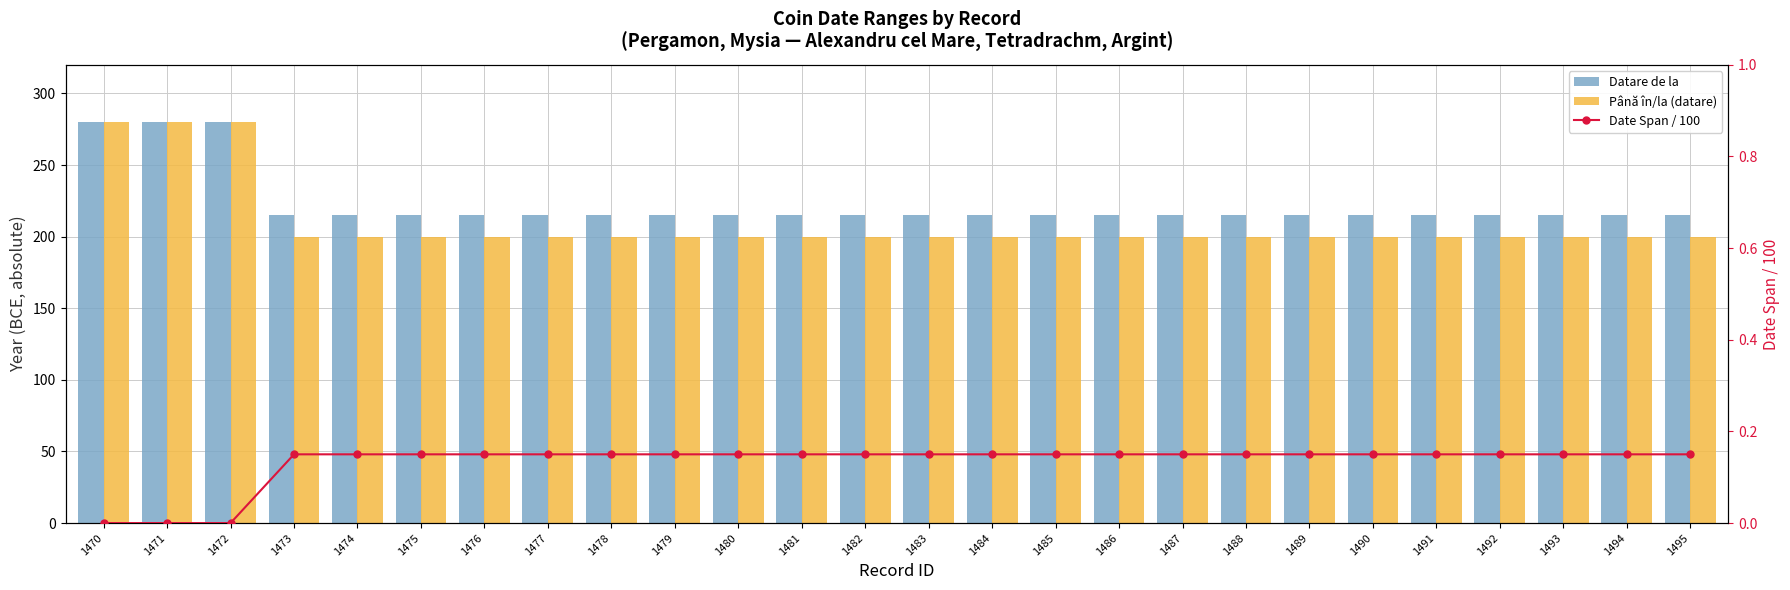

Reading left to right, what are all the values shown in this chart?

Datare de la: 280.0	280.0	280.0	215.0	215.0	215.0	215.0	215.0	215.0	215.0	215.0	215.0	215.0	215.0	215.0	215.0	215.0	215.0	215.0	215.0	215.0	215.0	215.0	215.0	215.0	215.0
Până în/la (datare): 280.0	280.0	280.0	200.0	200.0	200.0	200.0	200.0	200.0	200.0	200.0	200.0	200.0	200.0	200.0	200.0	200.0	200.0	200.0	200.0	200.0	200.0	200.0	200.0	200.0	200.0
Date Span / 100: 0.0	0.0	0.0	0.1	0.1	0.1	0.1	0.1	0.1	0.1	0.1	0.1	0.1	0.1	0.1	0.1	0.1	0.1	0.1	0.1	0.1	0.1	0.1	0.1	0.1	0.1